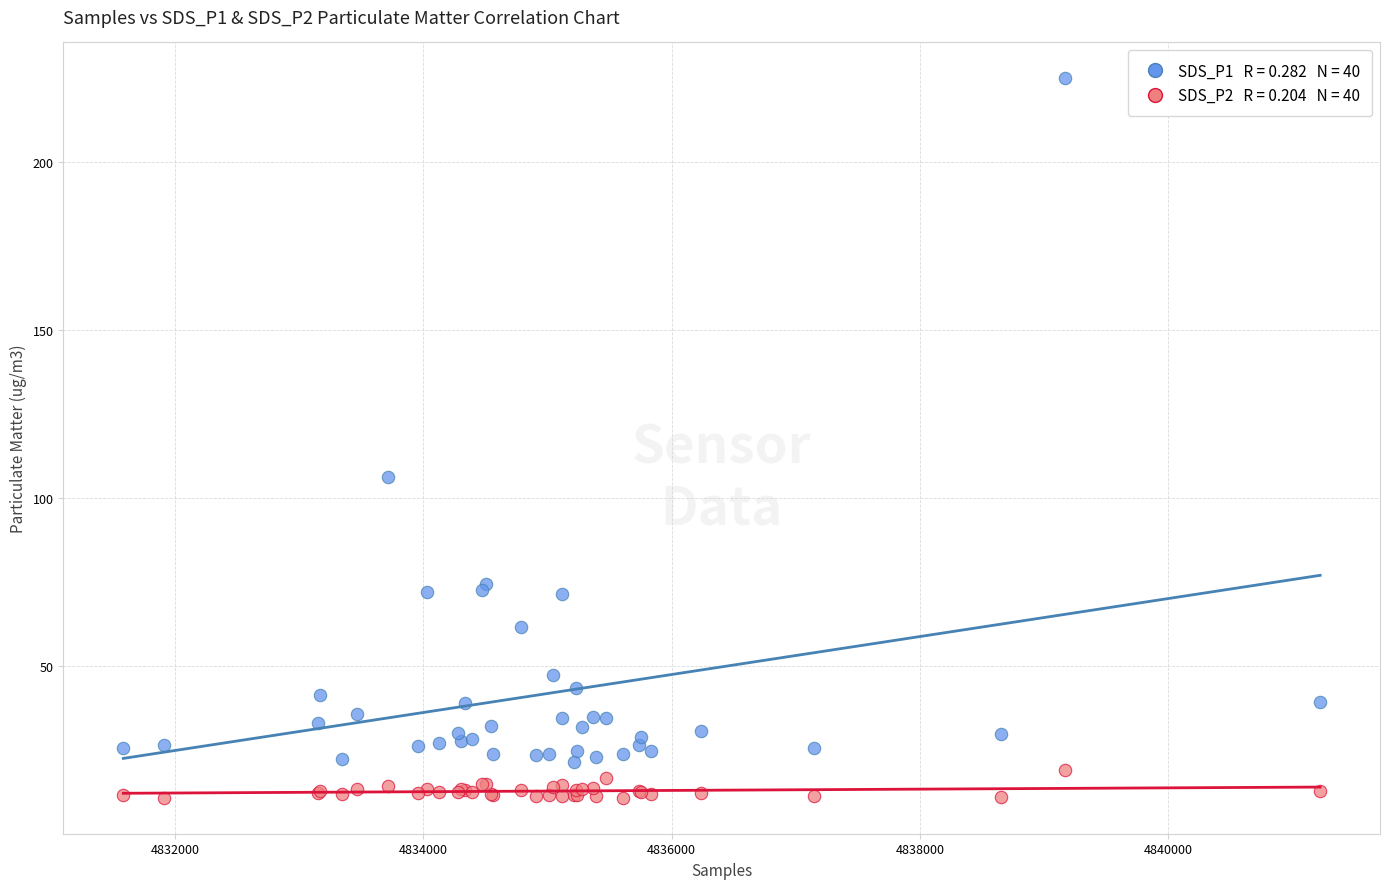

Across all series, what Y value is closest to 117?

106.3